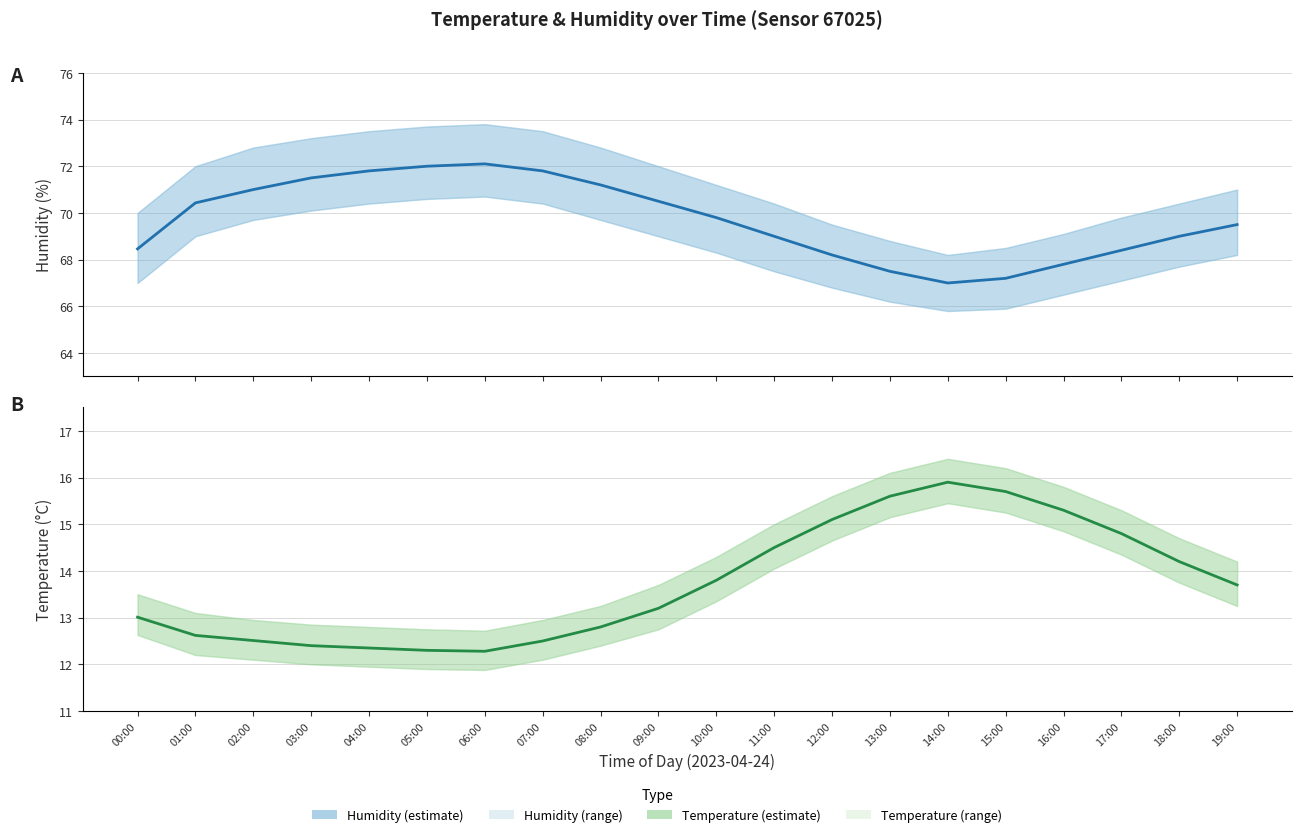

The temperature series shows 15.1 at 12:00. True or false?

True